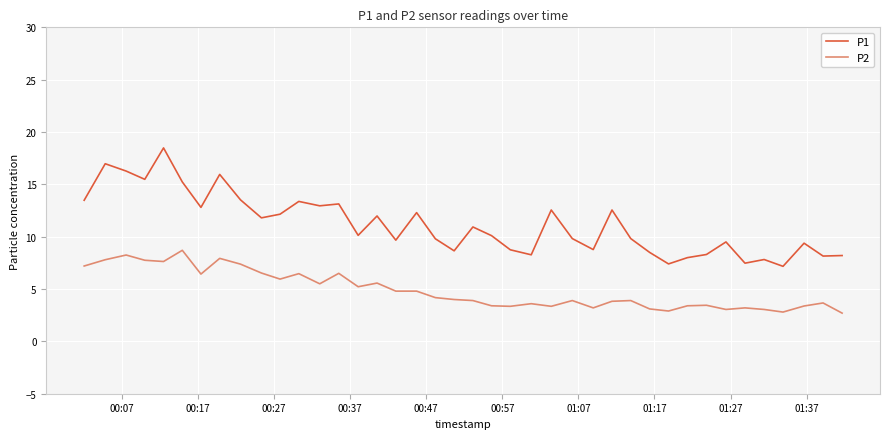

What is the maximum value shown in the chart?

18.5